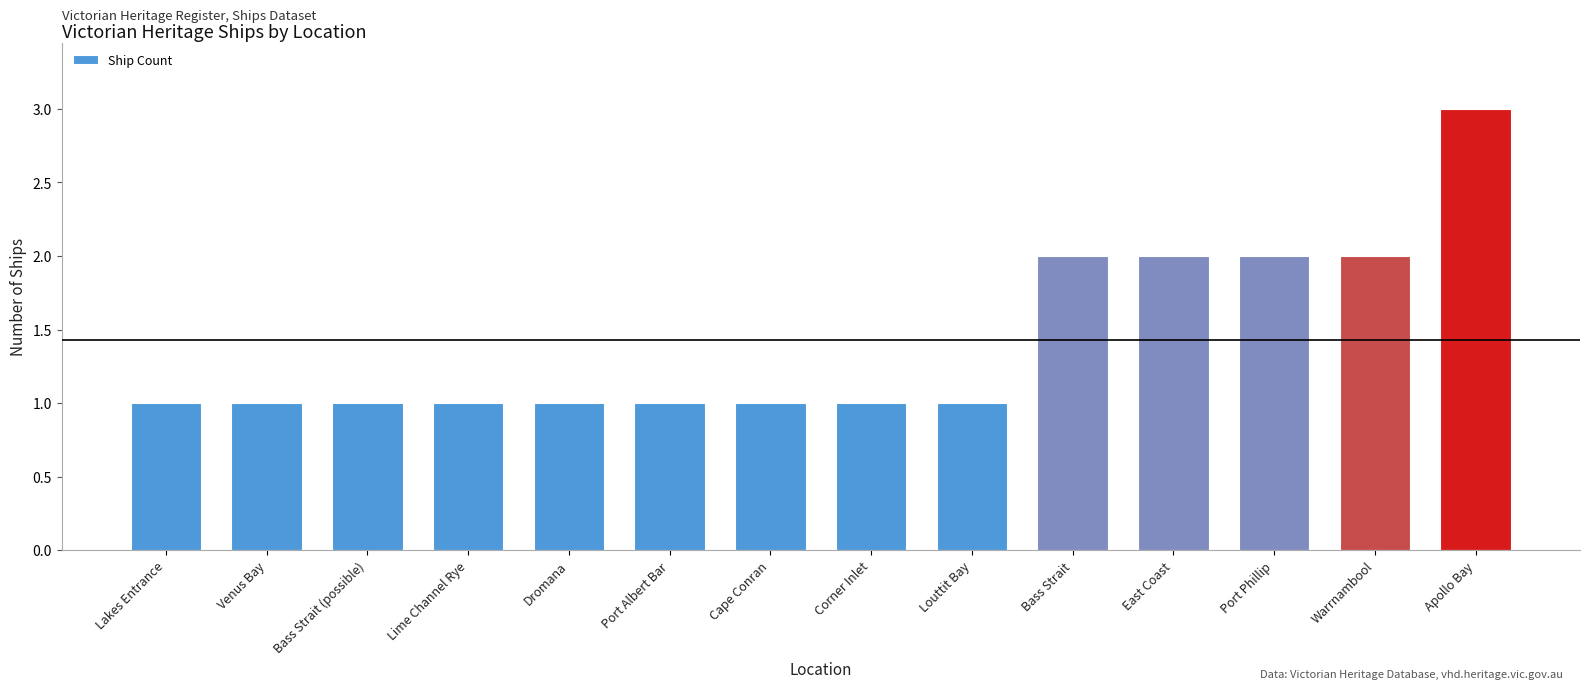

The value at Port Albert Bar is 2. True or false?

False